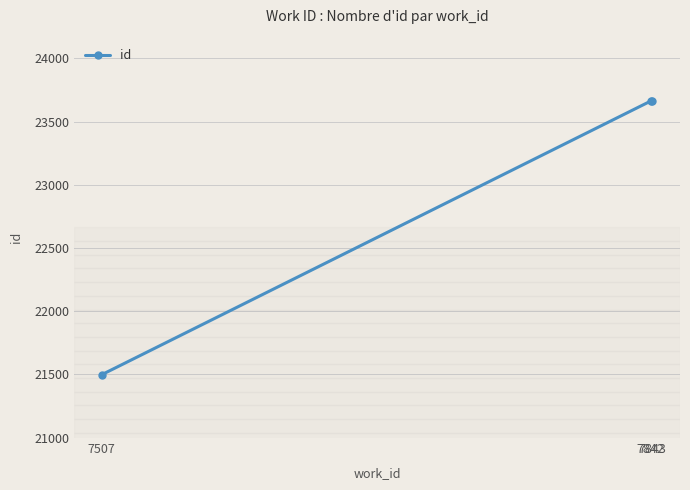

Which label corresponds to the smallest value in the chart?

7507